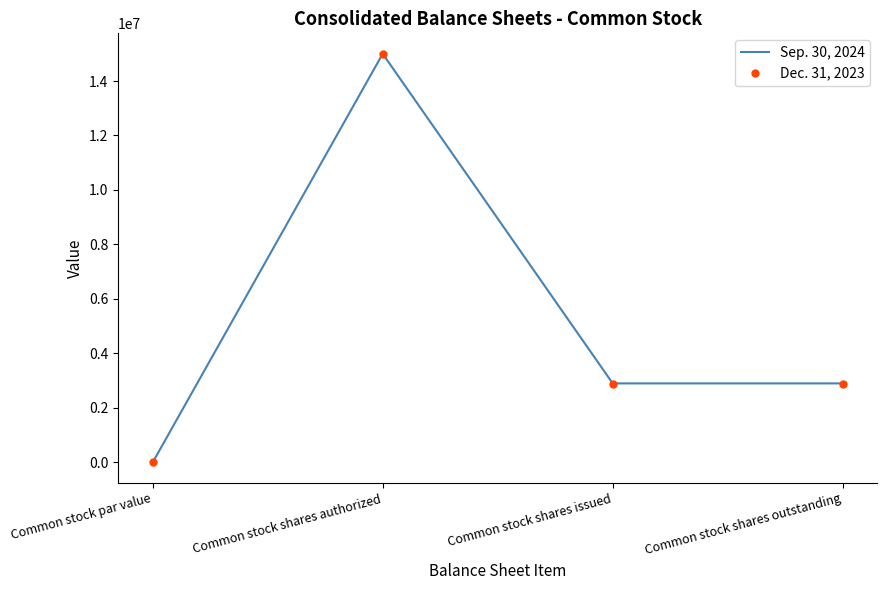

Reading left to right, extract all data points from this chart.

Sep. 30, 2024: Common stock par value=1	Common stock shares authorized=15000000	Common stock shares issued=2900681	Common stock shares outstanding=2900681
Dec. 31, 2023: Common stock par value=1	Common stock shares authorized=15000000	Common stock shares issued=2882627	Common stock shares outstanding=2882627